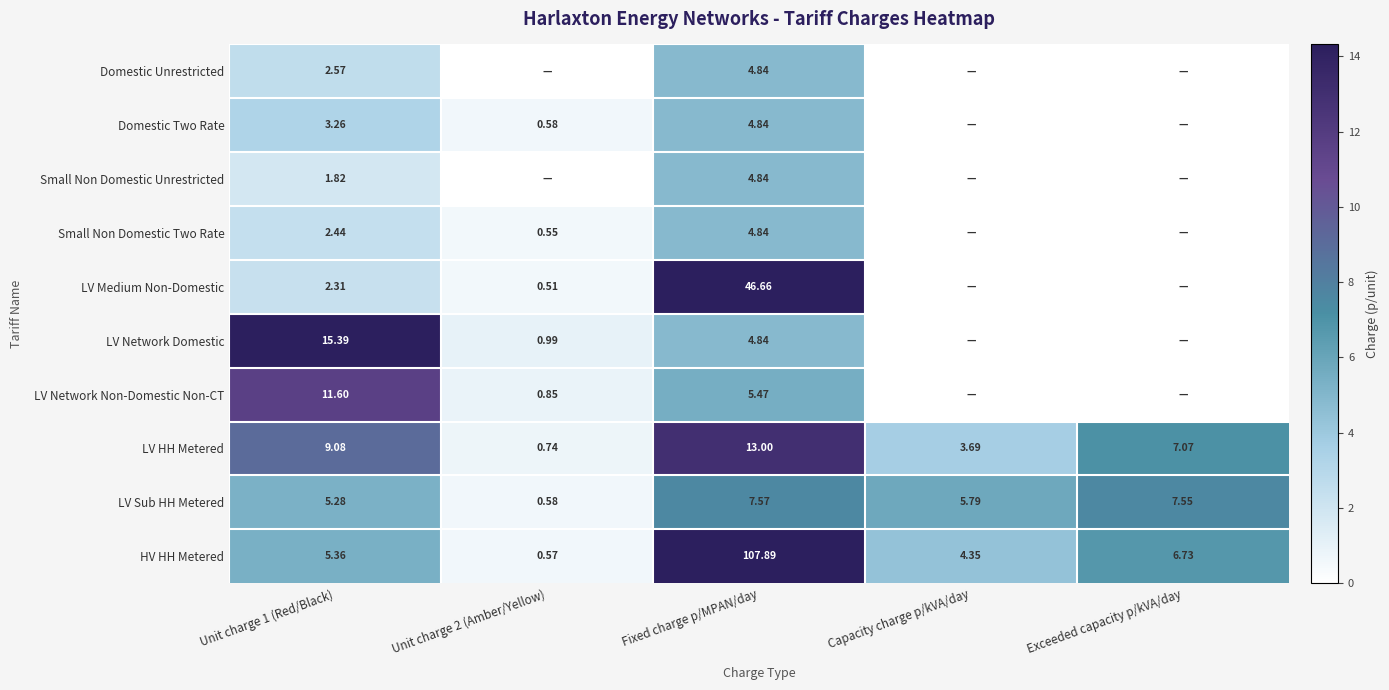

Which category has the highest value in the LV HH Metered series?

Fixed charge p/MPAN/day